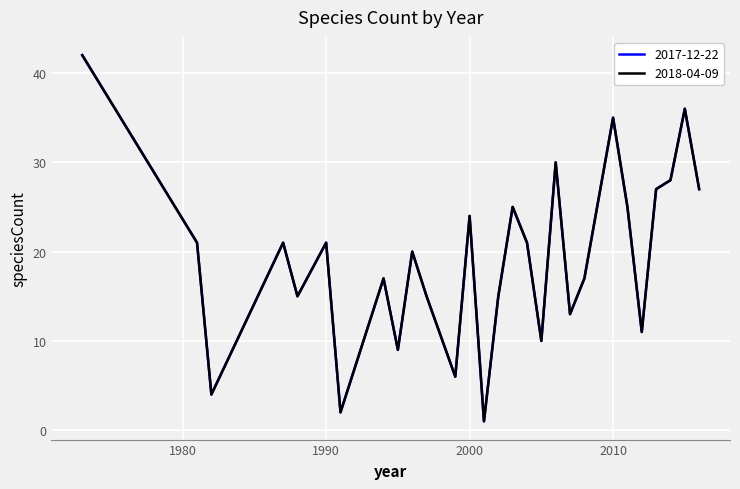

At which category does the chart reach its minimum across all series?

2001